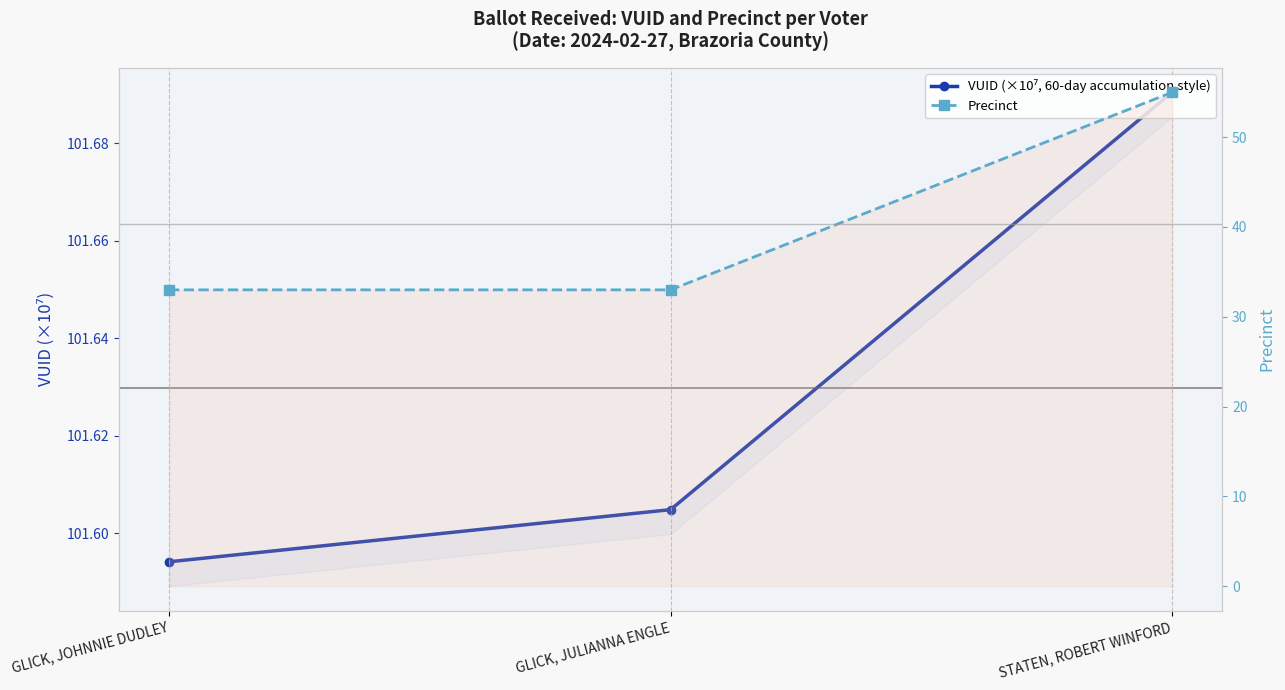

How many distinct data groups are displayed?

2